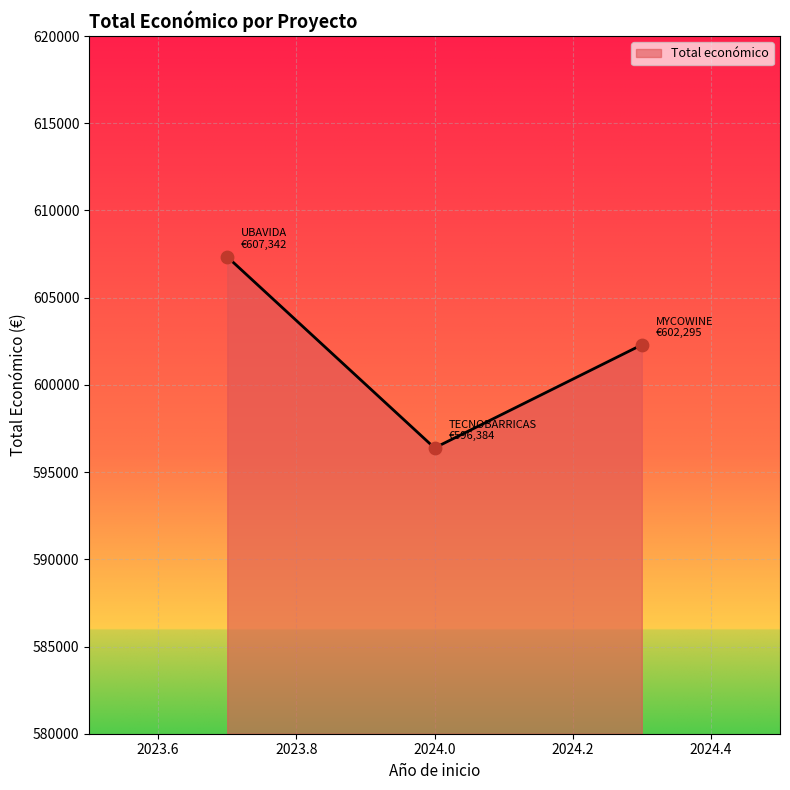

What is the greatest value displayed?

607342.0